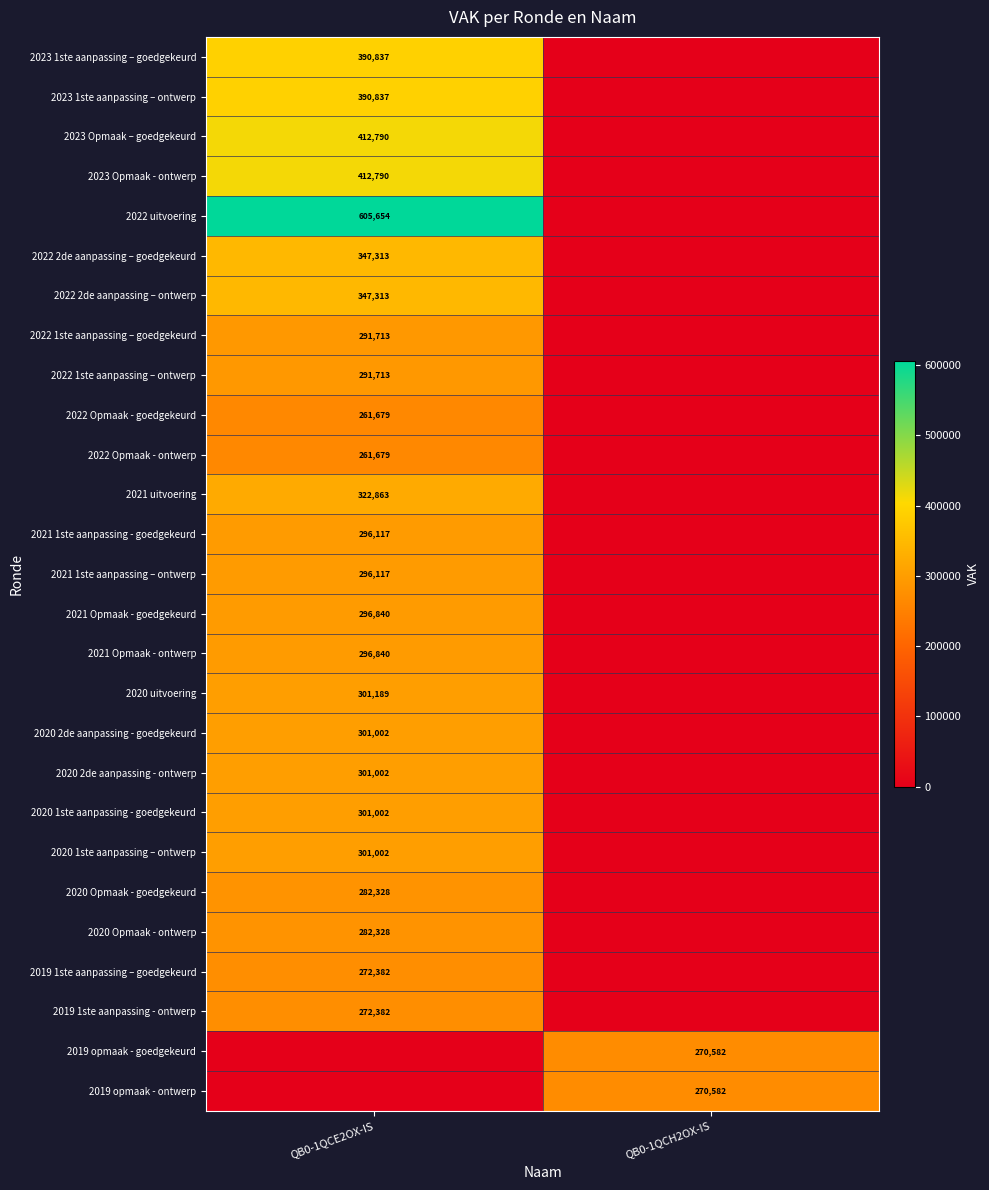

Is it true that 2022 uitvoering equals 280175 at QB0-1QCE2OX-IS?

False